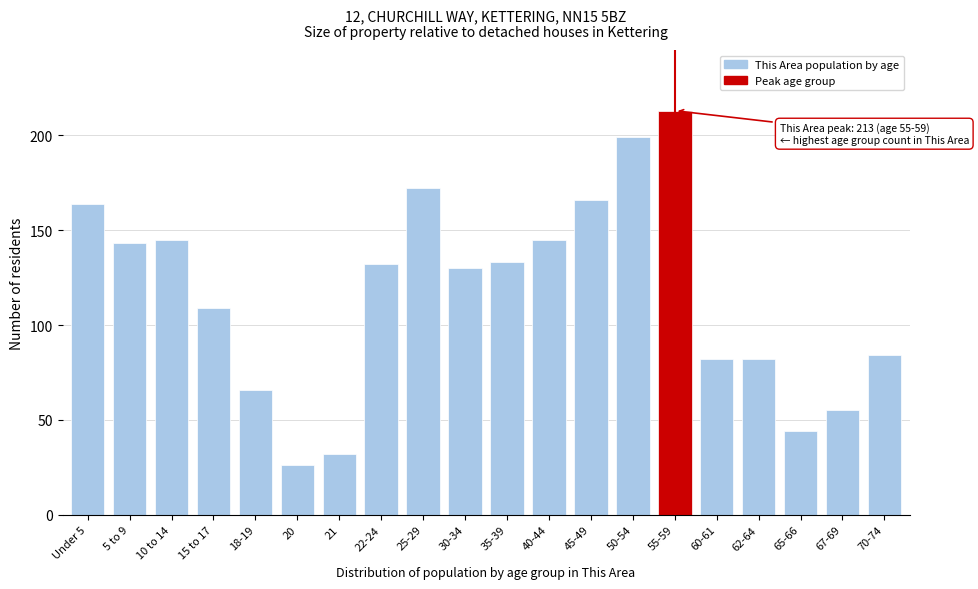

Reading right to left, what are all the values shown in this chart?

70-74=84	67-69=55	65-66=44	62-64=82	60-61=82	55-59=213	50-54=199	45-49=166	40-44=145	35-39=133	30-34=130	25-29=172	22-24=132	21=32	20=26	18-19=66	15 to 17=109	10 to 14=145	5 to 9=143	Under 5=164